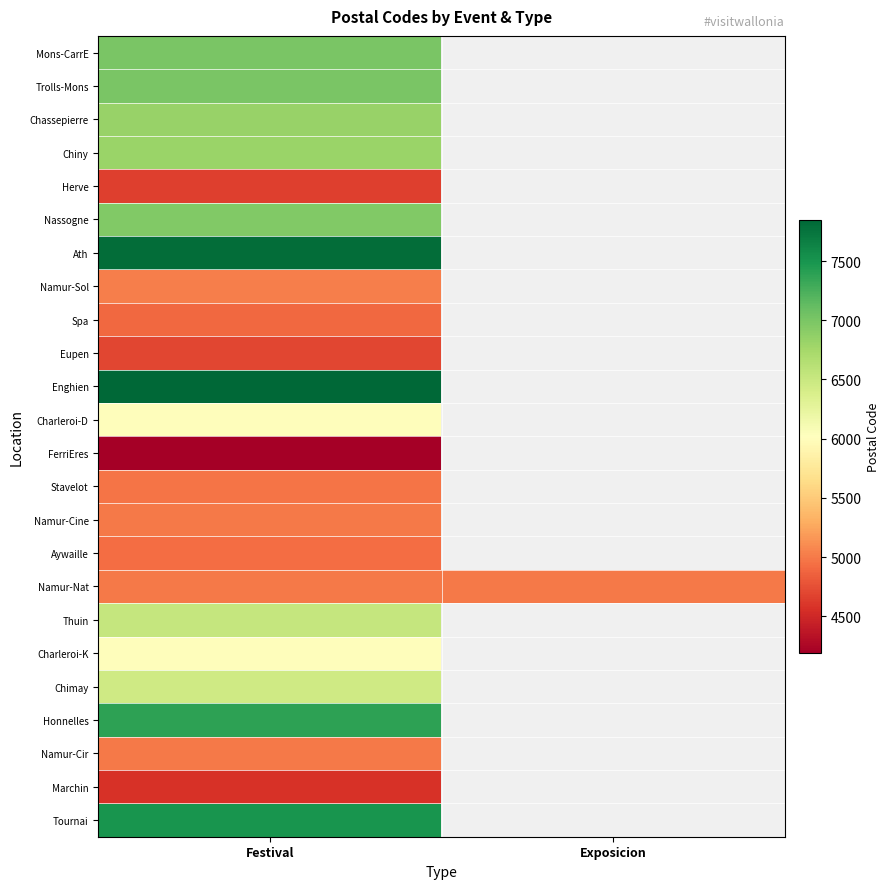

At which label is Charleroi-D closest to 6000?

Festival